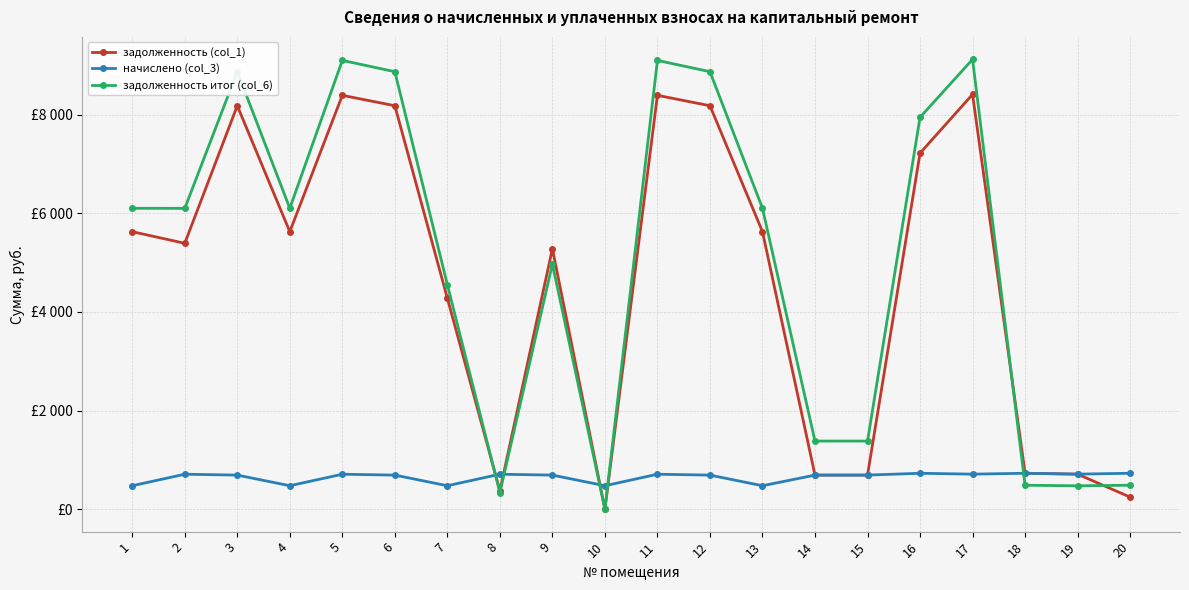

Where is задолженность итог (col_6) nearest to the value 4559?

7